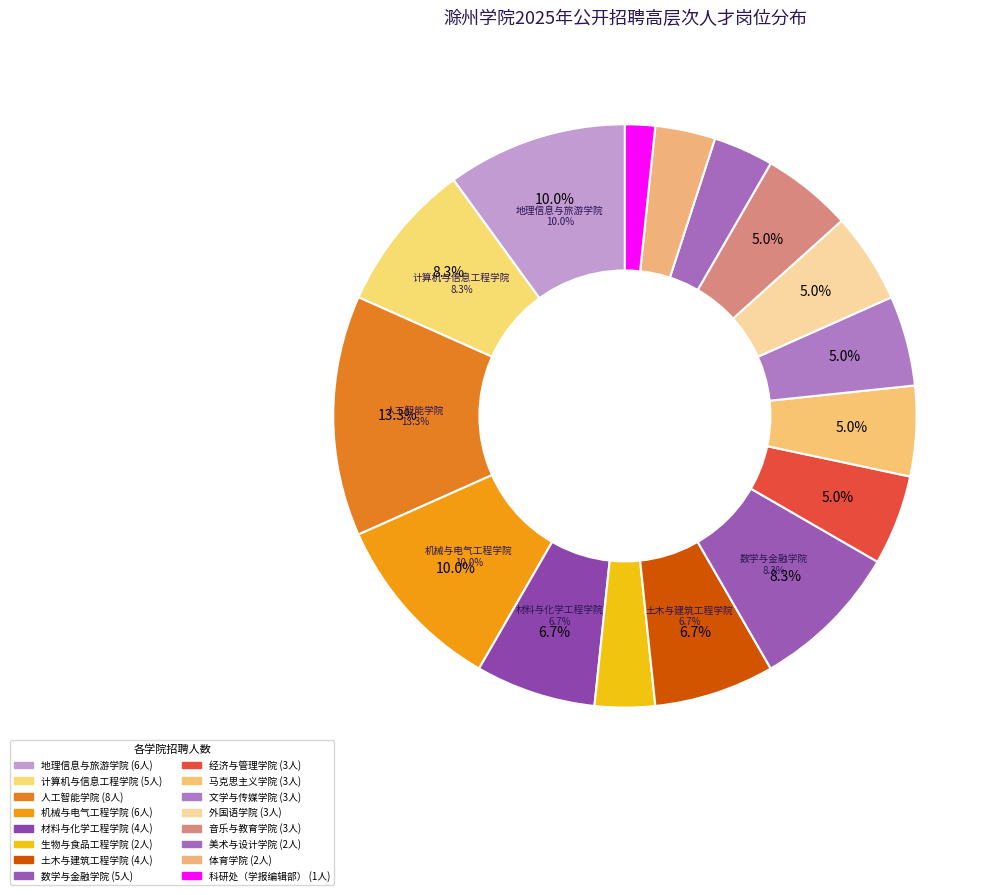

What is the change in value from 材料与化学工程学院 to 科研处（学报编辑部）?

-3